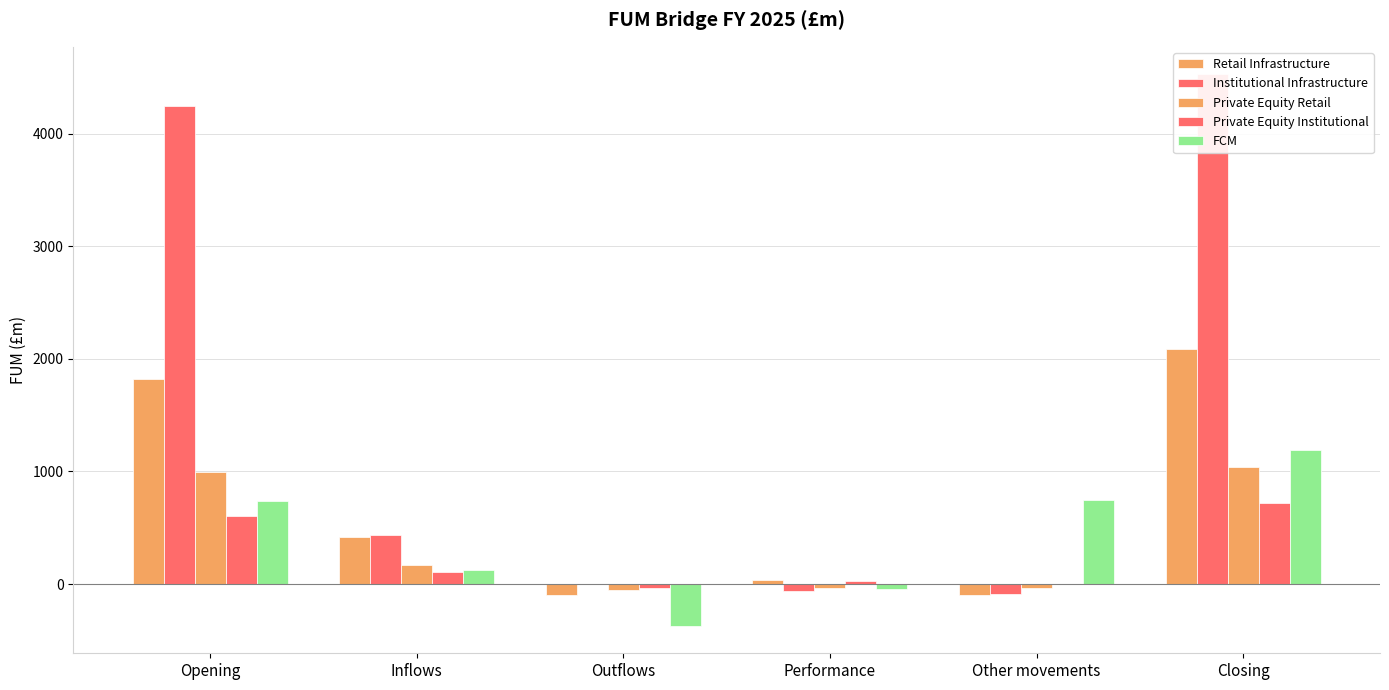

True or false: Retail Infrastructure has a value of -21 at Other movements.

False